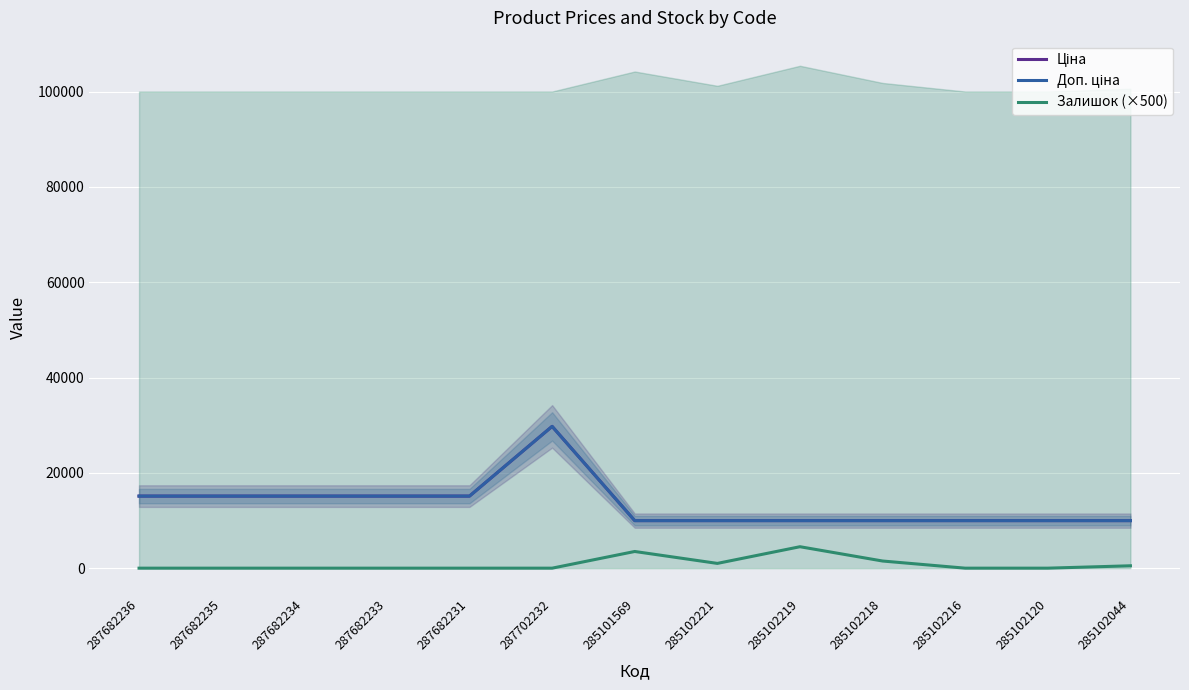

Reading left to right, list all the values displayed in this chart.

Ціна: 287682236=15120.0	287682235=15120.0	287682234=15120.0	287682233=15120.0	287682231=15120.0	287702232=29747.2	285101569=9975.0	285102221=9975.0	285102219=9975.0	285102218=9975.0	285102216=9975.0	285102120=9975.0	285102044=9975.0
Доп. ціна: 287682236=15120.0	287682235=15120.0	287682234=15120.0	287682233=15120.0	287682231=15120.0	287702232=29747.2	285101569=9975.0	285102221=9975.0	285102219=9975.0	285102218=9975.0	285102216=9975.0	285102120=9975.0	285102044=9975.0
Залишок (×500): 287682236=0.0	287682235=0.0	287682234=0.0	287682233=0.0	287682231=0.0	287702232=0.0	285101569=3500.0	285102221=1000.0	285102219=4500.0	285102218=1500.0	285102216=0.0	285102120=0.0	285102044=500.0